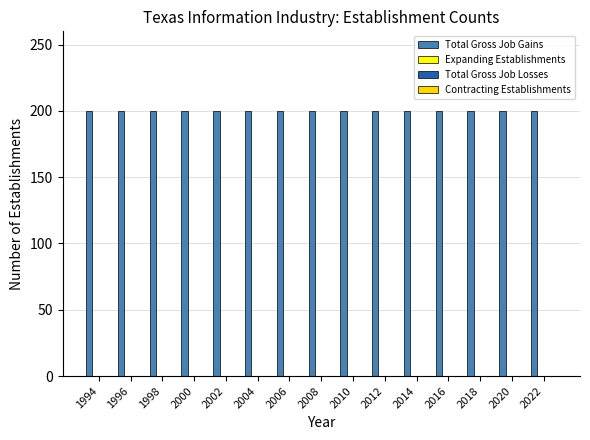

How many categories are shown in the chart?

15